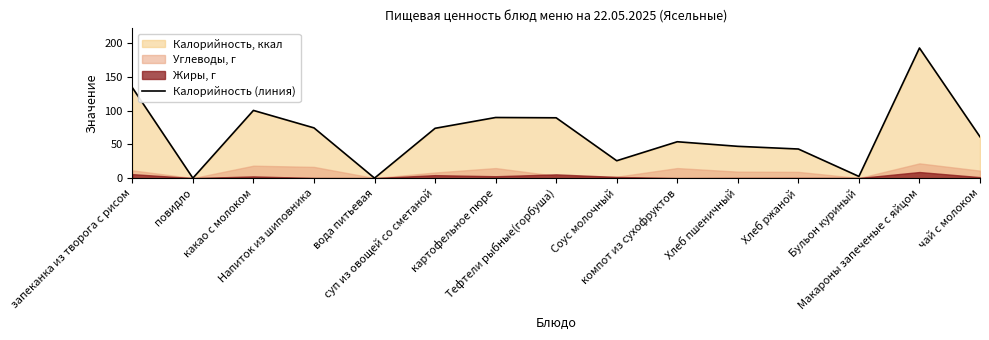

What is the sum of all values?

990.2